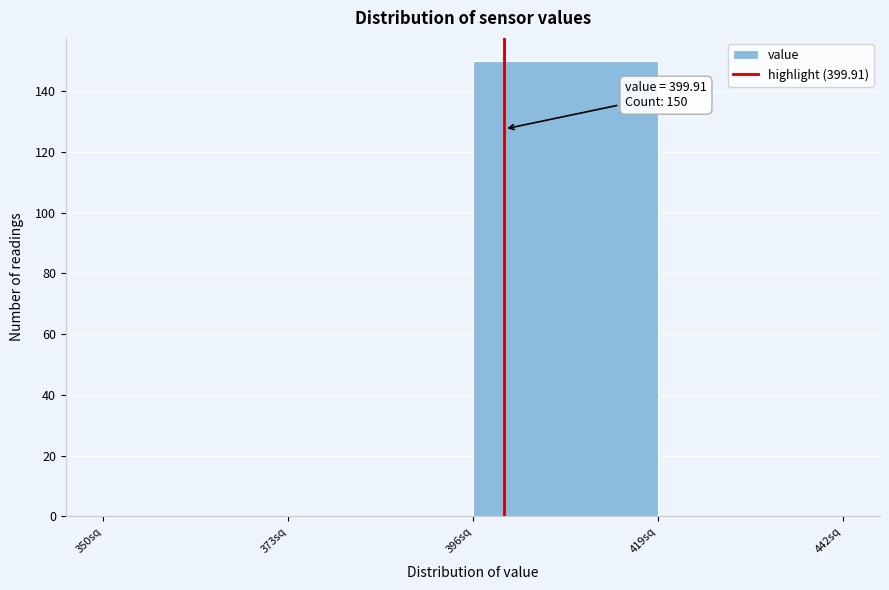

Which range on the x-axis has the tallest bar?

396 to 419